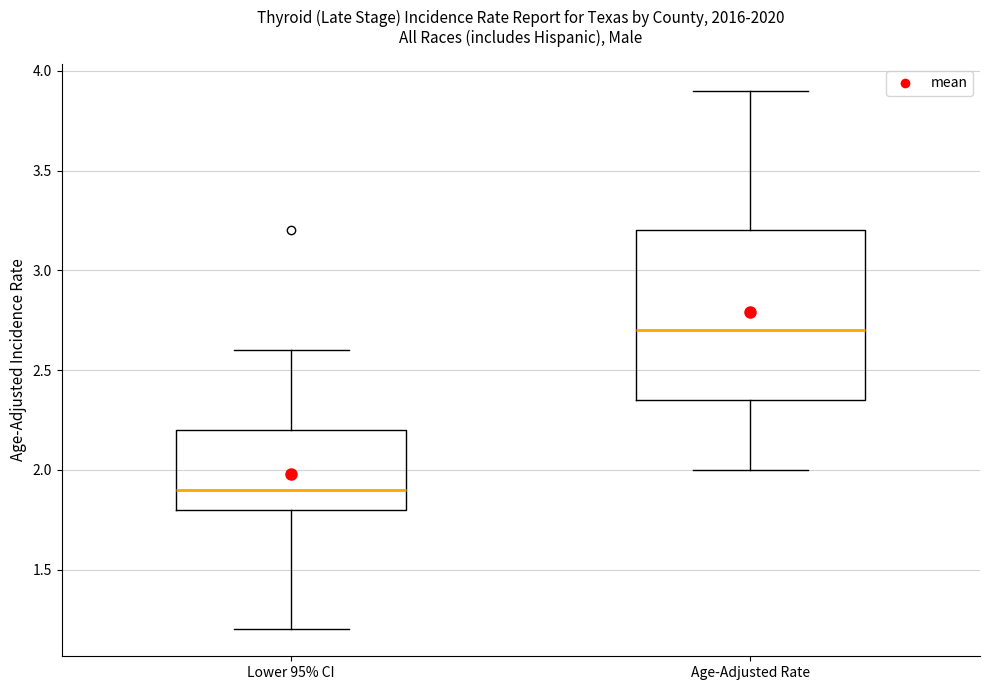

Where is the lower edge of the box for Age-Adjusted Rate on the y-axis? The values are not printed on the chart, so give them approximately, as read against the axis.

2.35